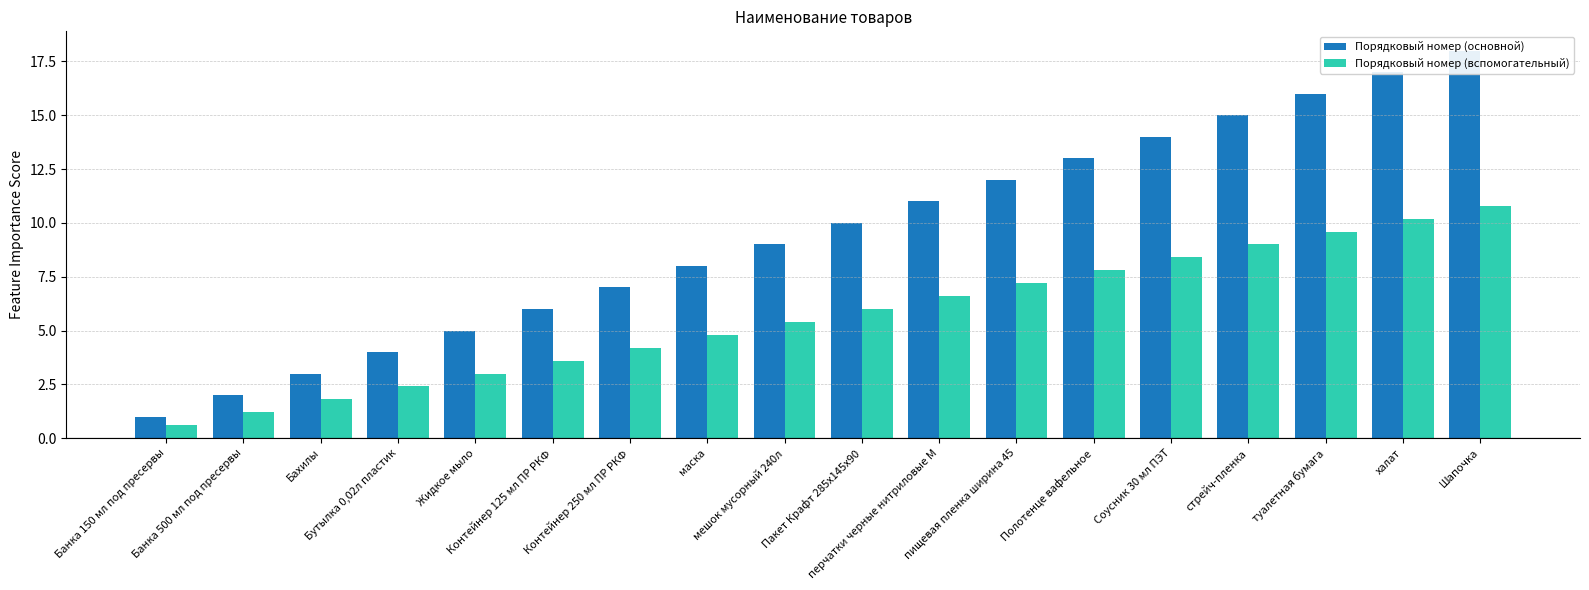

What are all the series names shown in the legend?

Порядковый номер (основной), Порядковый номер (вспомогательный)